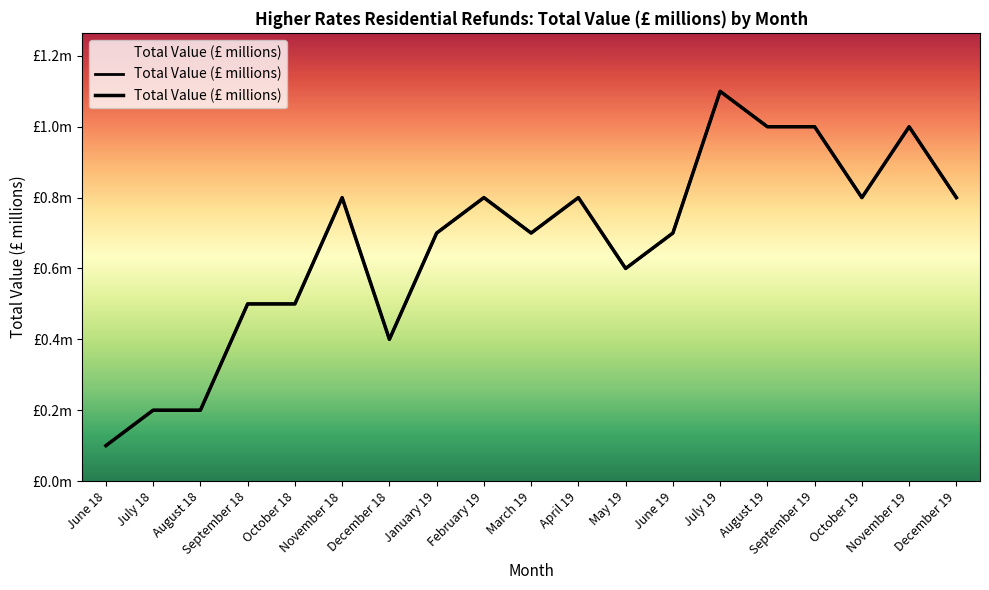

What is the difference between the values at November 18 and September 19?

0.2